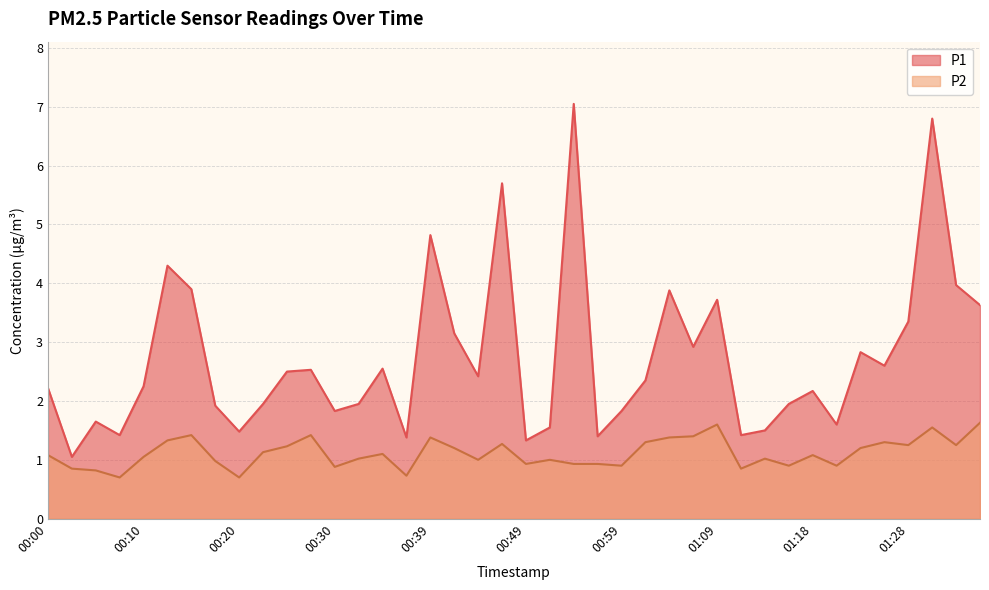

Reading left to right, list all the values displayed in this chart.

P1: 00:00=2.2	00:03=1.1	00:05=1.6	00:08=1.4	00:10=2.2	00:13=4.3	00:15=3.9	00:17=1.9	00:20=1.5	00:22=1.9	00:25=2.5	00:27=2.5	00:30=1.8	00:32=1.9	00:35=2.5	00:37=1.4	00:39=4.8	00:42=3.1	00:44=2.4	00:47=5.7	00:49=1.3	00:52=1.6	00:54=7.0	00:56=1.4	00:59=1.8	01:01=2.4	01:04=3.9	01:06=2.9	01:09=3.7	01:11=1.4	01:13=1.5	01:16=1.9	01:18=2.2	01:21=1.6	01:23=2.8	01:26=2.6	01:28=3.4	01:31=6.8	01:33=4.0	01:38=3.6
P2: 00:00=1.1	00:03=0.8	00:05=0.8	00:08=0.7	00:10=1.1	00:13=1.3	00:15=1.4	00:17=1.0	00:20=0.7	00:22=1.1	00:25=1.2	00:27=1.4	00:30=0.9	00:32=1.0	00:35=1.1	00:37=0.7	00:39=1.4	00:42=1.2	00:44=1.0	00:47=1.3	00:49=0.9	00:52=1.0	00:54=0.9	00:56=0.9	00:59=0.9	01:01=1.3	01:04=1.4	01:06=1.4	01:09=1.6	01:11=0.8	01:13=1.0	01:16=0.9	01:18=1.1	01:21=0.9	01:23=1.2	01:26=1.3	01:28=1.2	01:31=1.6	01:33=1.2	01:38=1.6